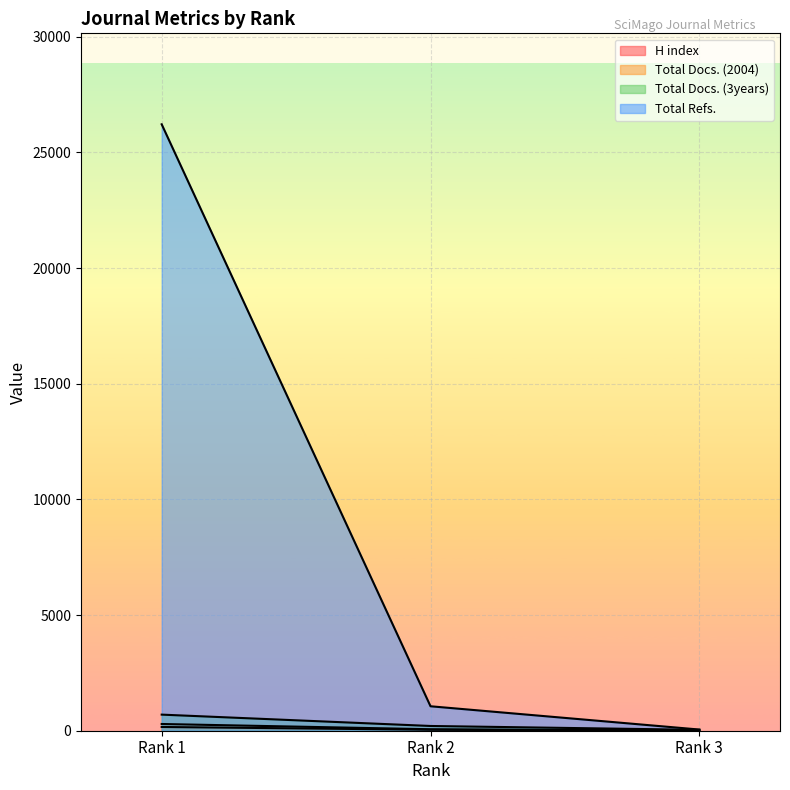

What is the maximum value shown in the chart?

26216